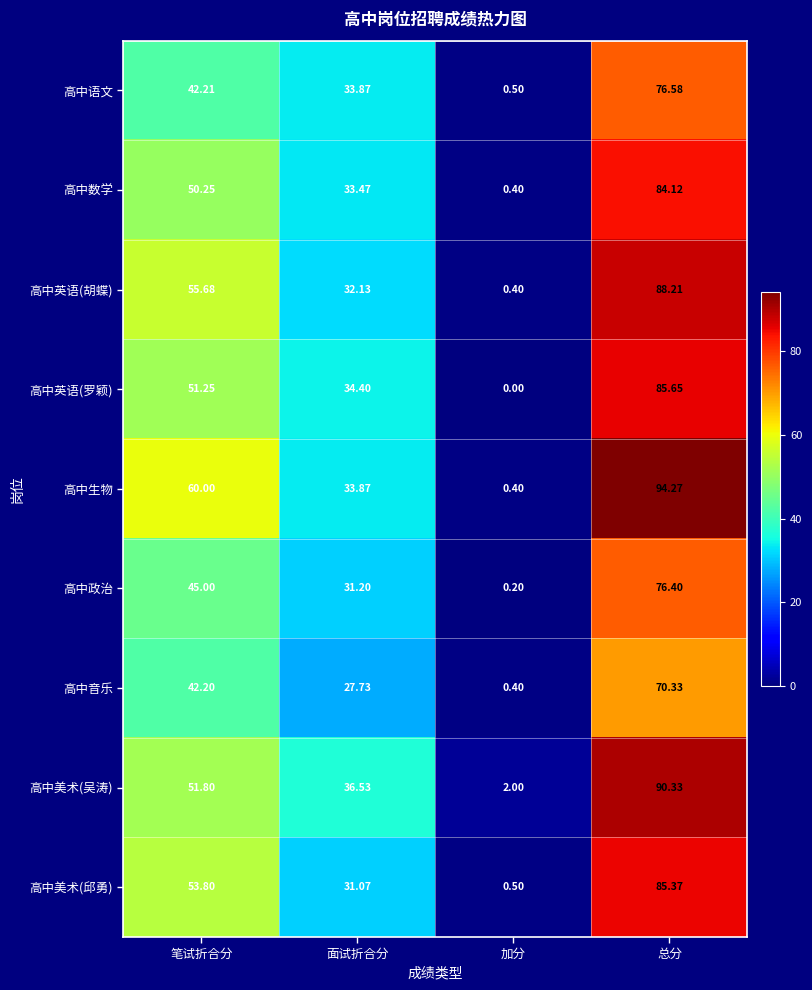

Where is 高中政治 nearest to the value 38?

面试折合分